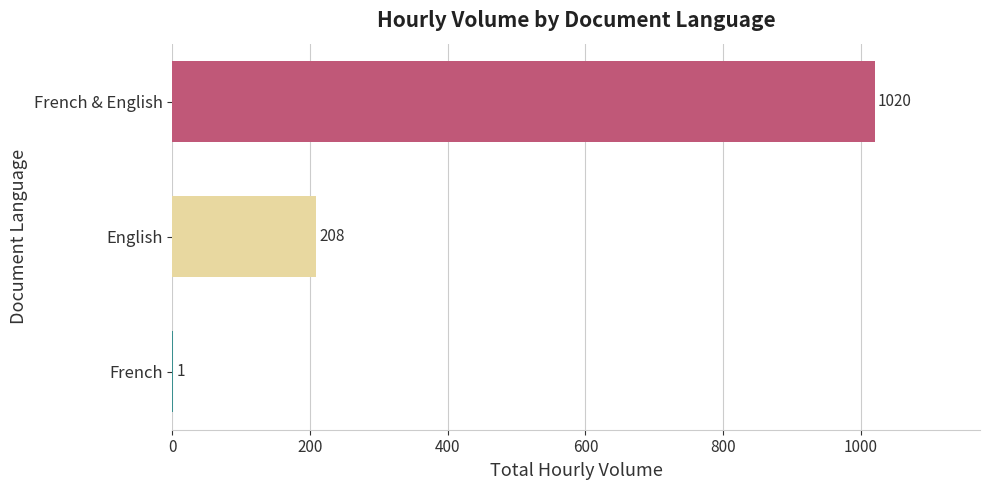

Which label corresponds to the largest value in the chart?

French & English